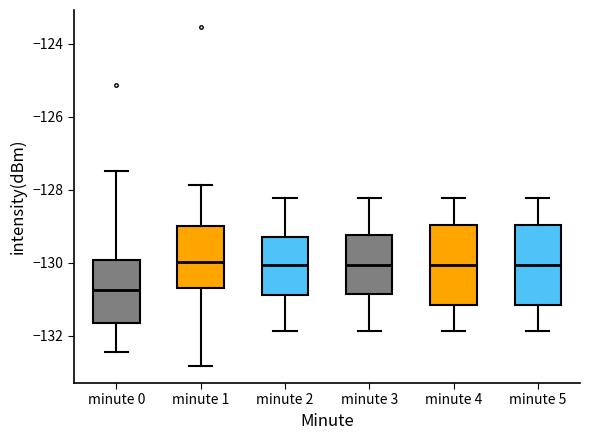

Reading left to right, transcribe this box plot: for each box, give where its median line is, the range the box spans, and where its two whiskers end, as read against the y-axis. The values are not printed on the chart, so give them approximately, as read against the axis.

minute 0: median -130.8, box -131.6 to -130.0, whiskers -132.4 to -127.4
minute 1: median -130.0, box -130.6 to -129.0, whiskers -132.8 to -127.8
minute 2: median -130.0, box -130.8 to -129.2, whiskers -131.8 to -128.2
minute 3: median -130.0, box -130.8 to -129.2, whiskers -131.8 to -128.2
minute 4: median -130.0, box -131.2 to -129.0, whiskers -131.8 to -128.2
minute 5: median -130.0, box -131.2 to -129.0, whiskers -131.8 to -128.2